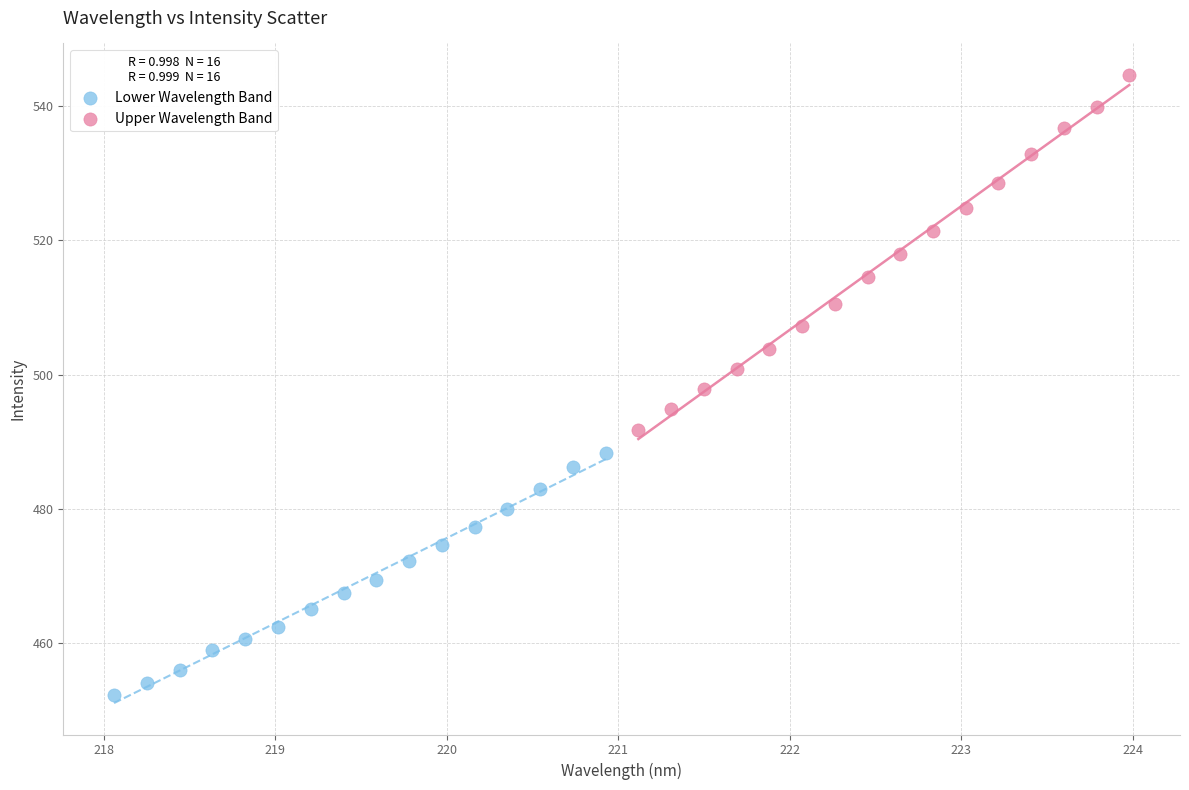

Which series contains the lowest Y value?

Lower Wavelength Band